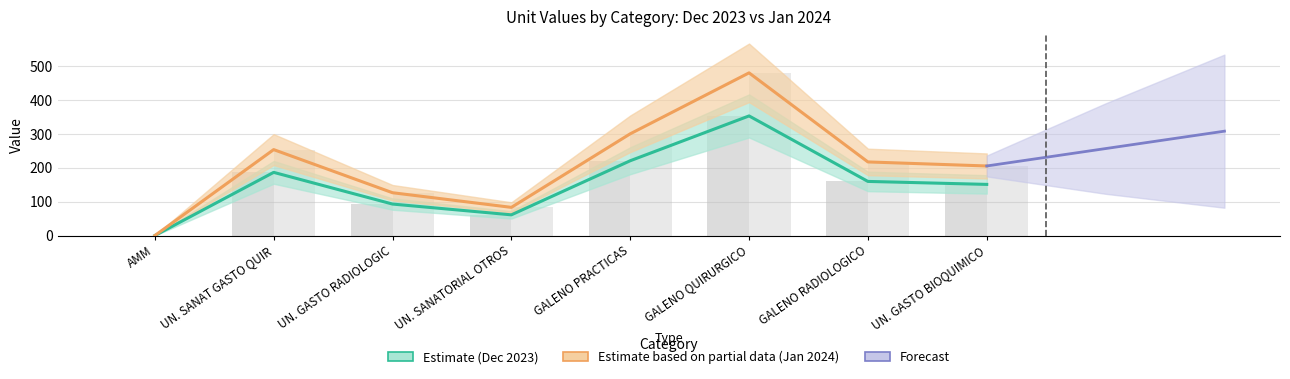

Are the bars horizontal?

No